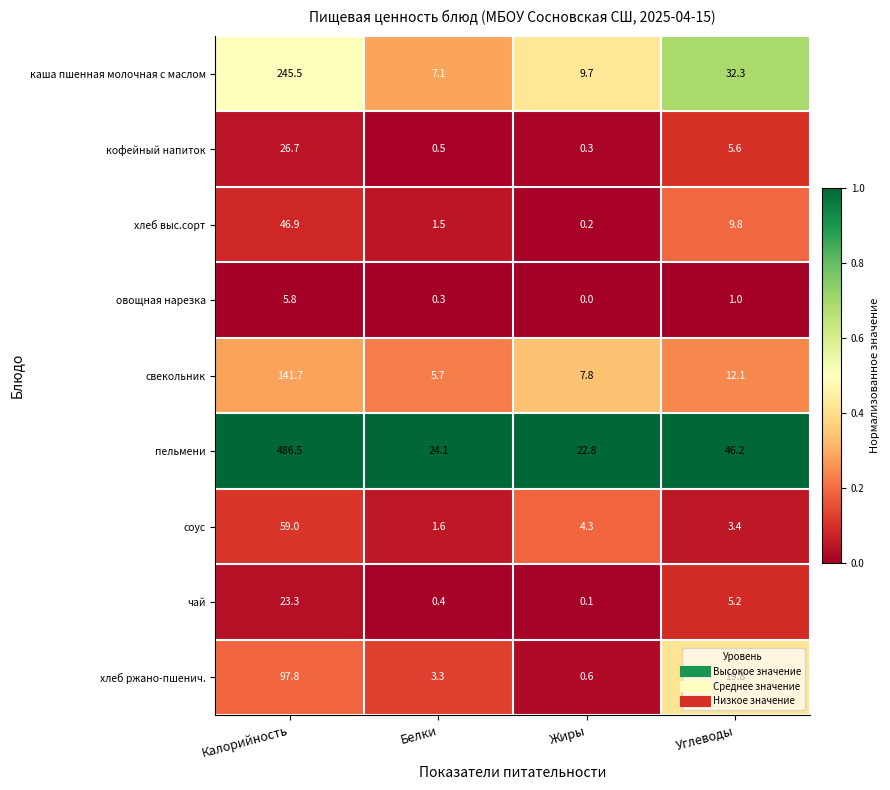

What is the sum of the хлеб выс.сорт values at Углеводы and Калорийность?

56.7